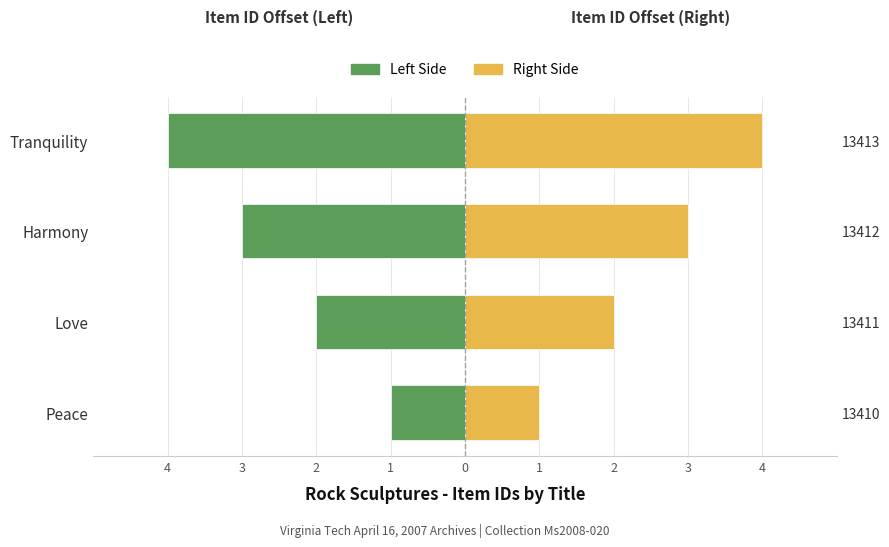

What is the value of the Featured (right) bar at the 1st from the left?

1